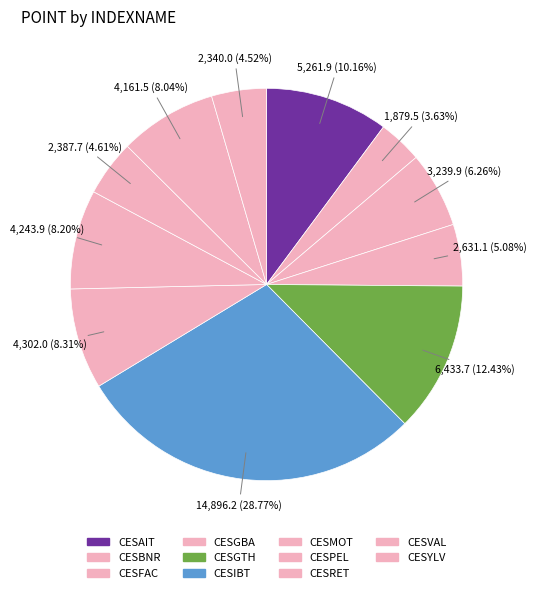

How many segments does this pie chart have?

11